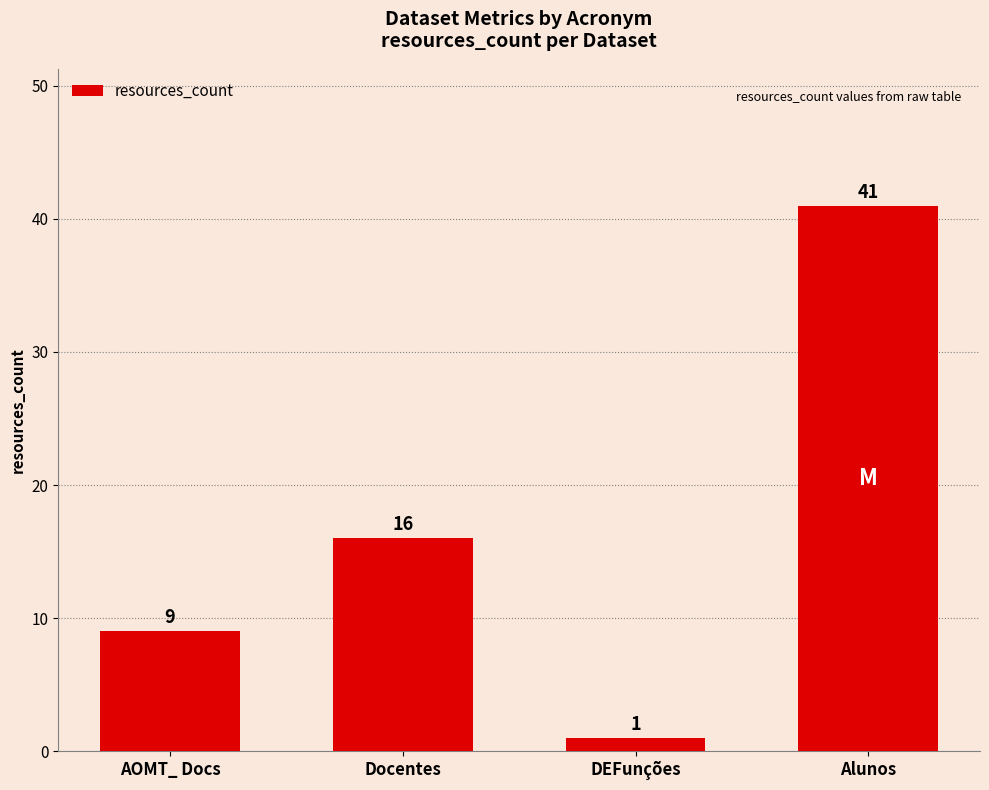

True or false: the data shows 4 at AOMT_ Docs.

False